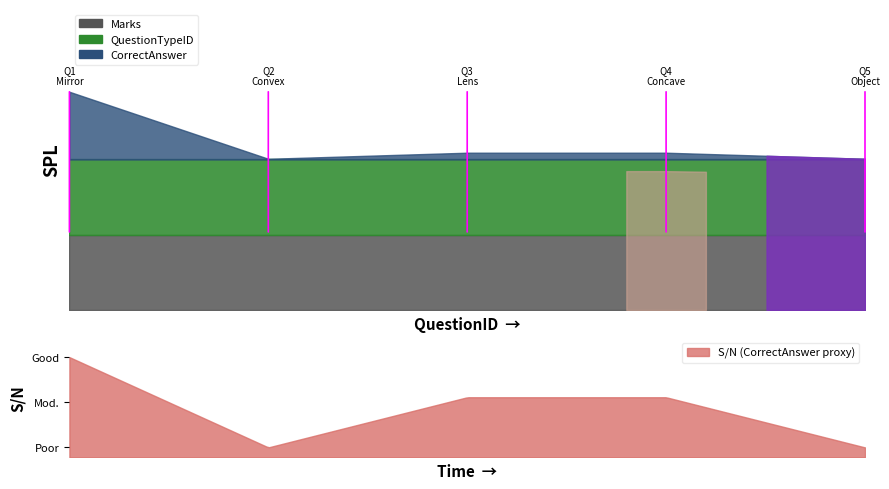

Which series changed the most between 3 and 5?

CorrectAnswer